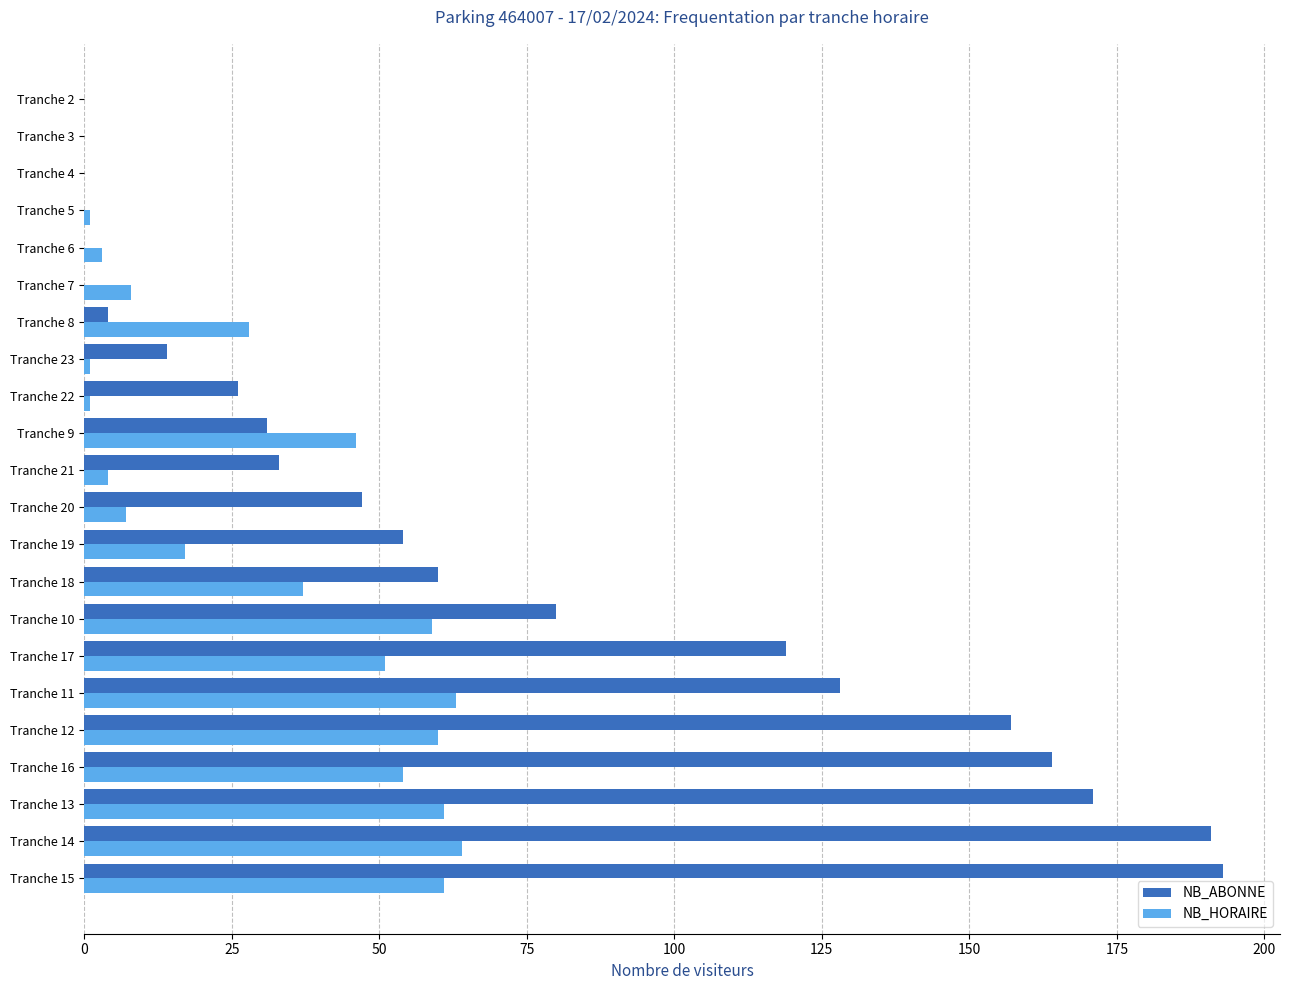

What is the average value of the NB_ABONNE series?

67